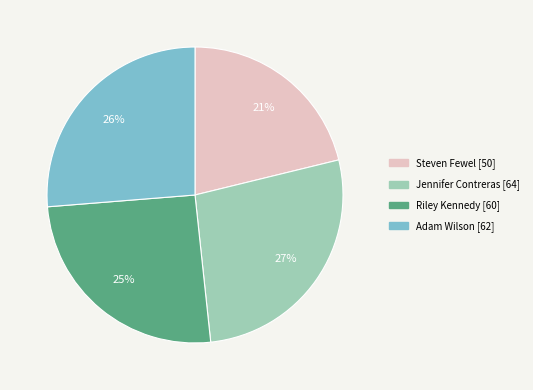

Is there any slice that represents more than half of the pie?

No